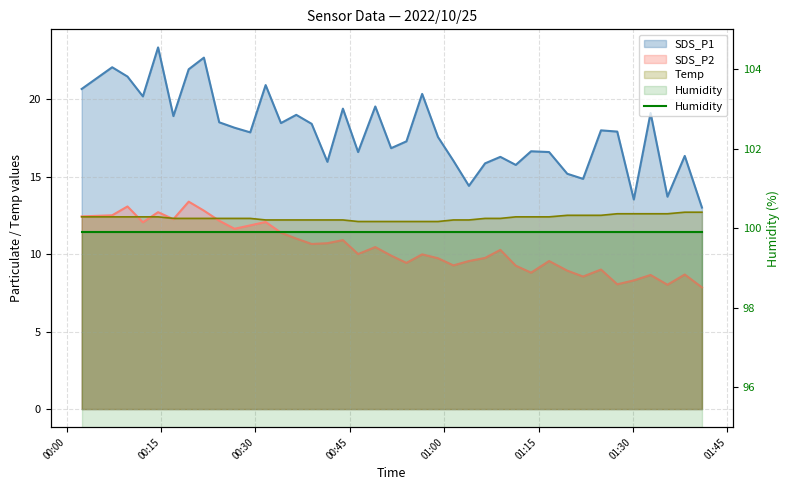

How many Temp values are between 12 and 13?

39